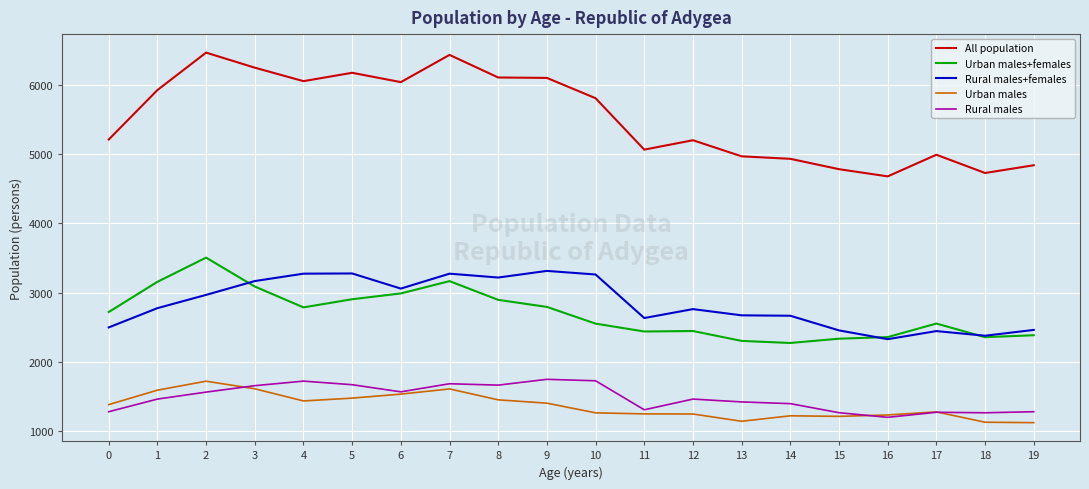

Is the value of Rural males at 3 greater than the value of Urban males+females at 14?

No